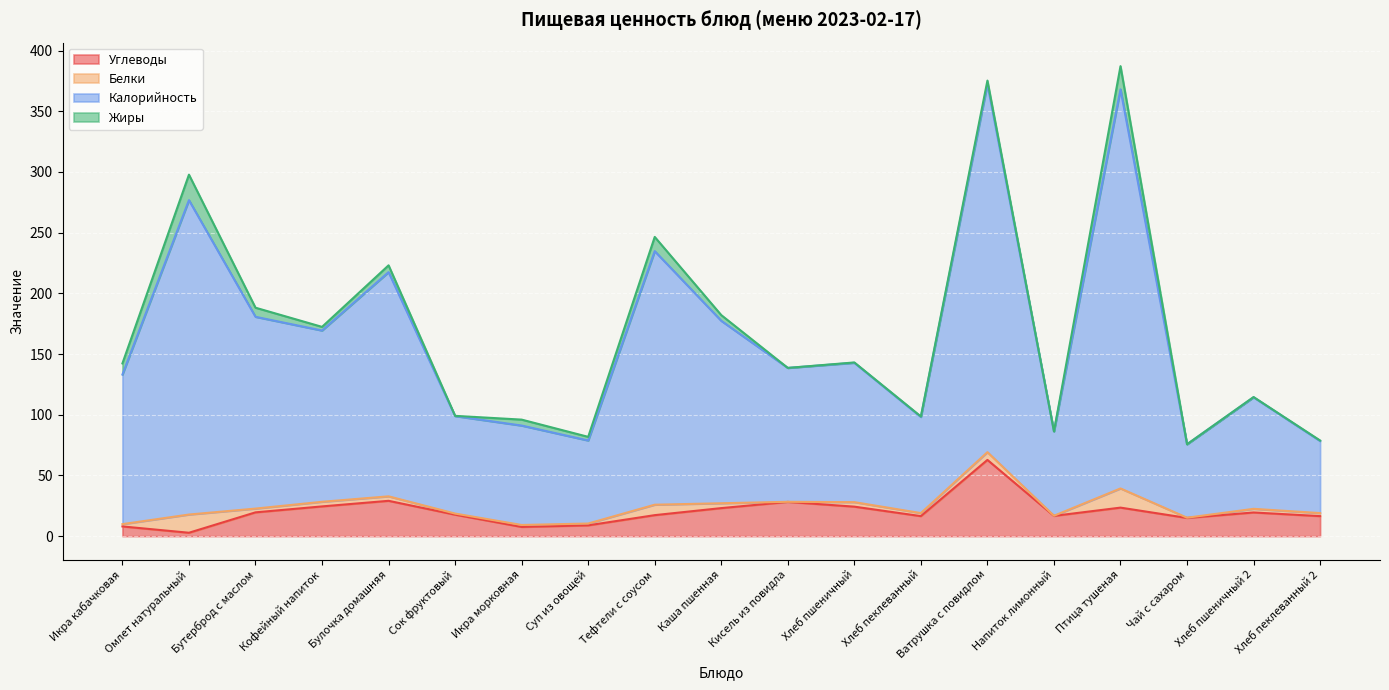

True or false: Углеводы and Калорийность cross at least once.

False